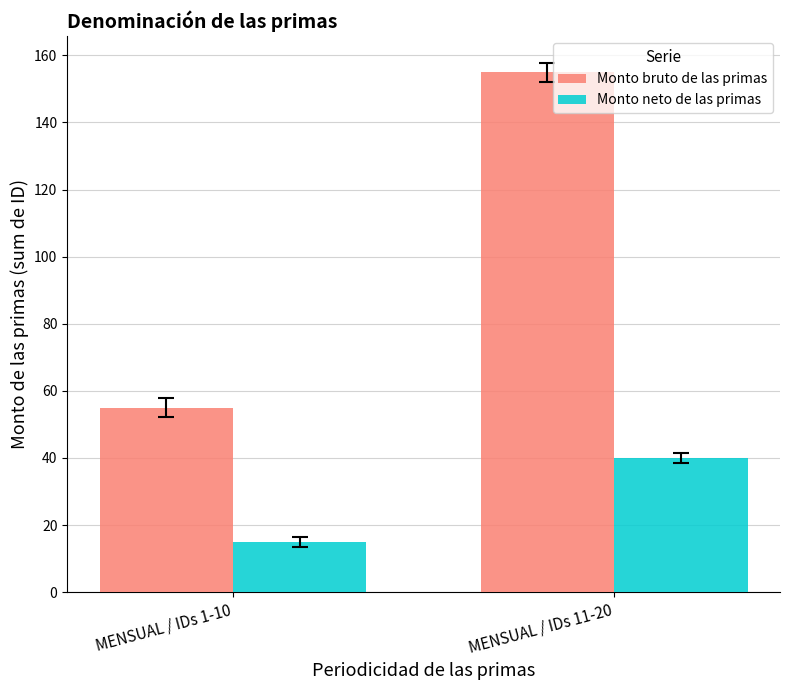

Reading left to right, what are all the values shown in this chart?

Monto bruto de las primas: MENSUAL / IDs 1-10=55	MENSUAL / IDs 11-20=155
Monto neto de las primas: MENSUAL / IDs 1-10=15	MENSUAL / IDs 11-20=40